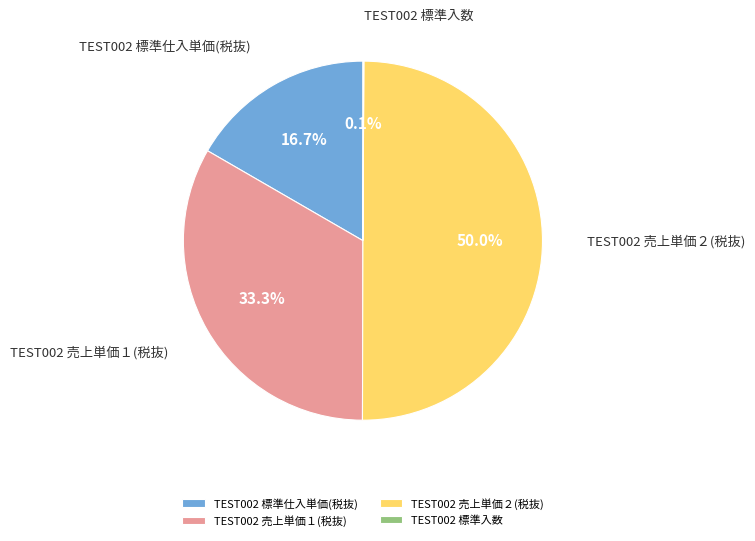

How much of the chart is everything except TEST002 売上単価１(税抜)?

66.7%